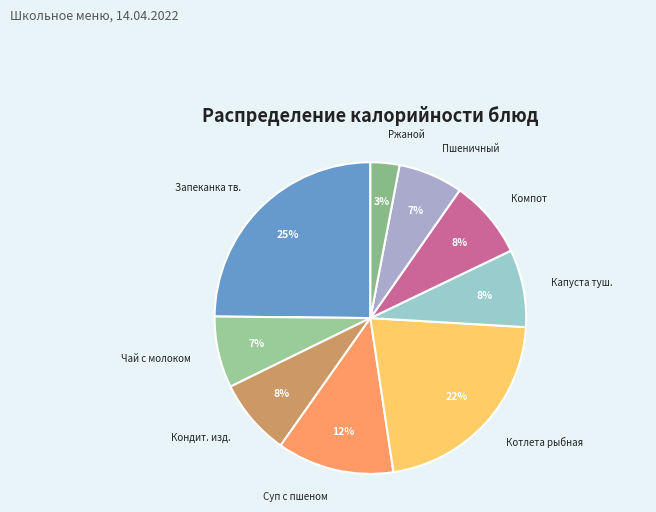

To the nearest percent, what percentage of the pie is Пшеничный?

7%